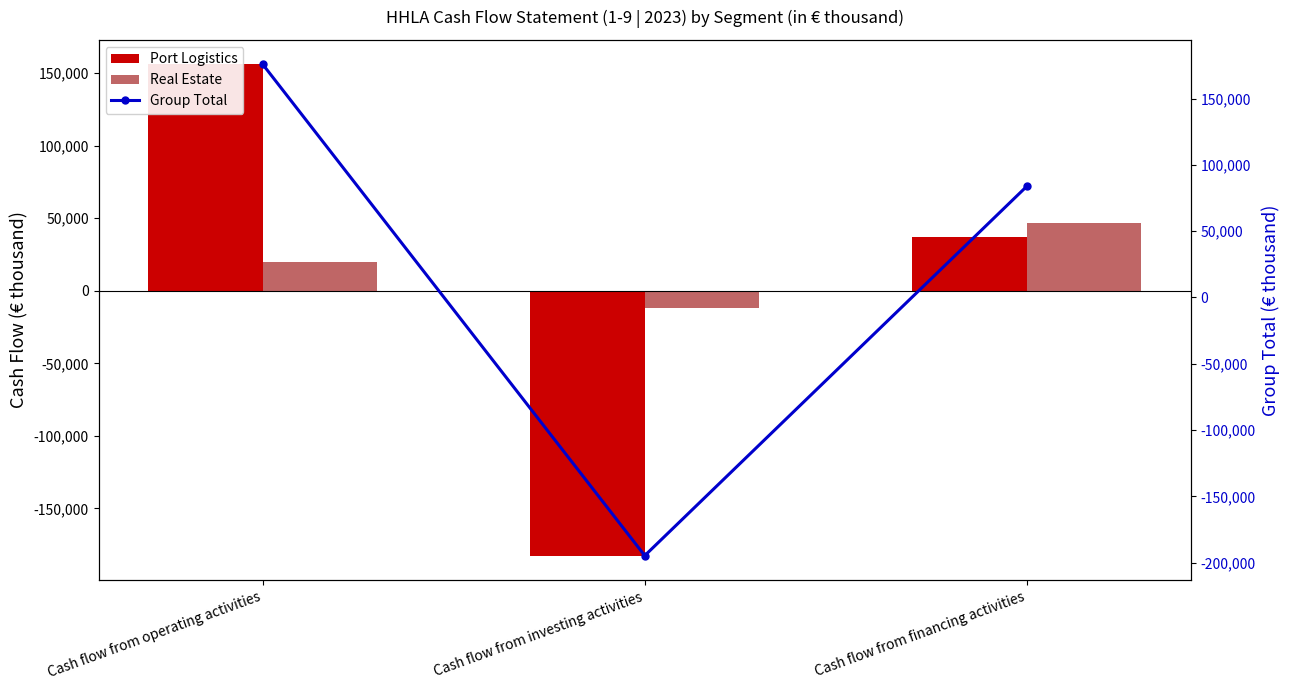

How many values in the Real Estate series are below 19748?

1